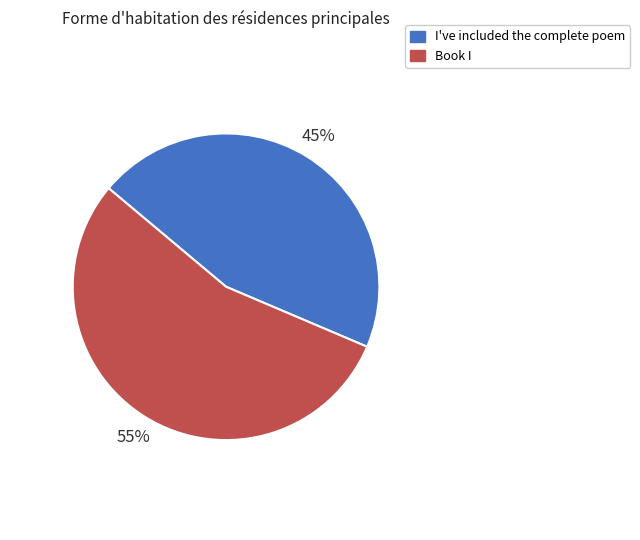

How many segments does this pie chart have?

2